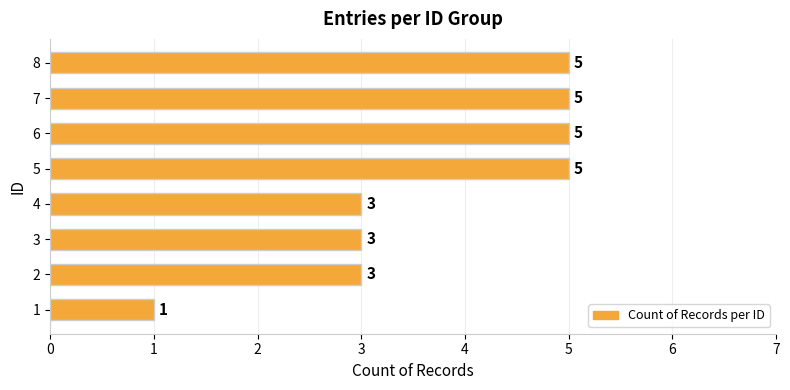

What is the average value?

4